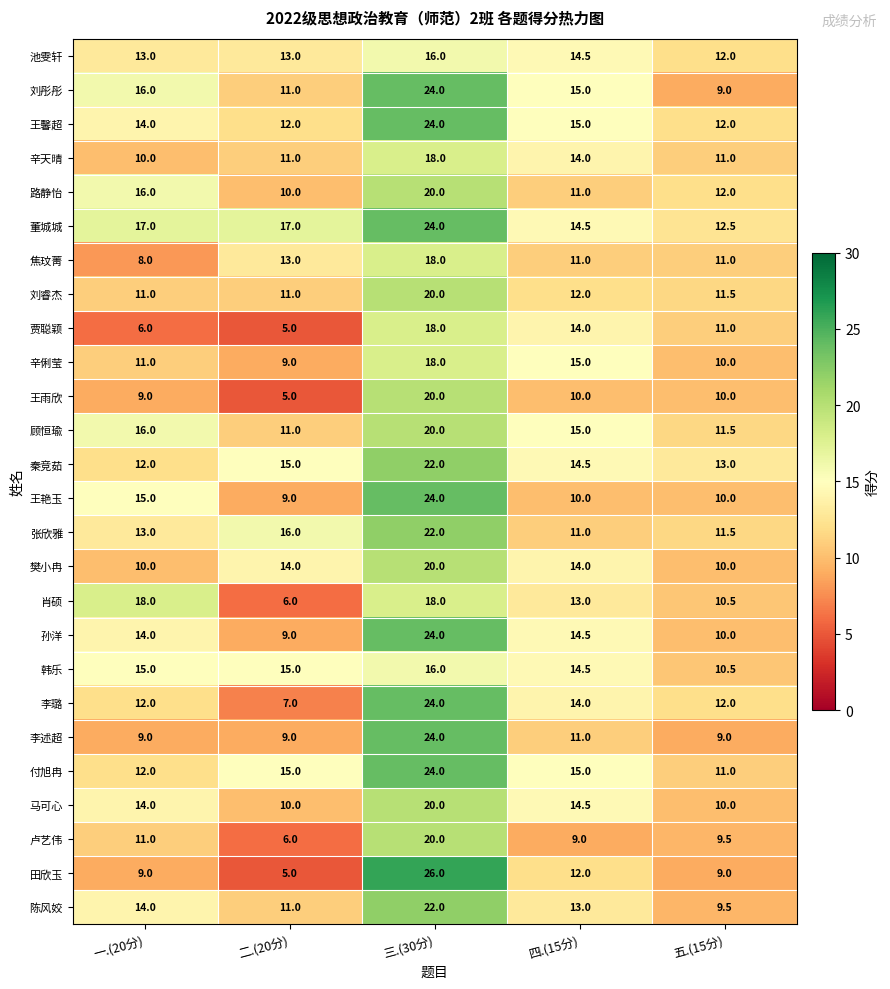

What is the difference between the maximum and minimum values in the 付旭冉 series?

13.0